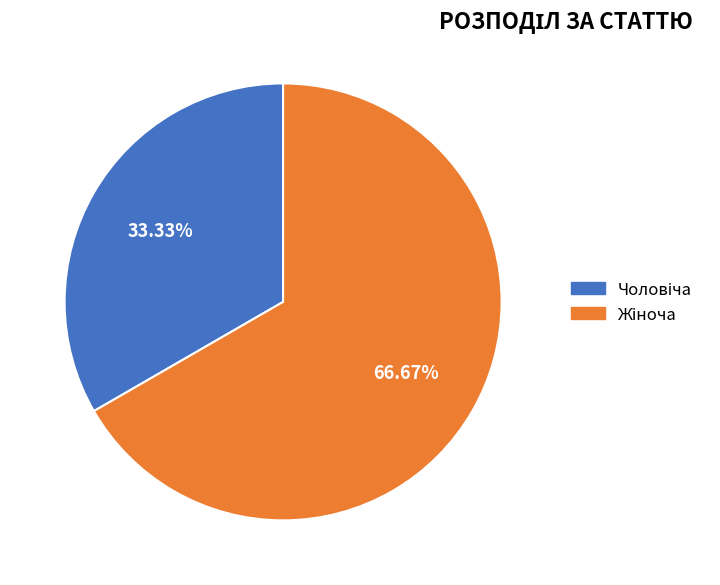

Is there a majority slice in this chart?

Yes